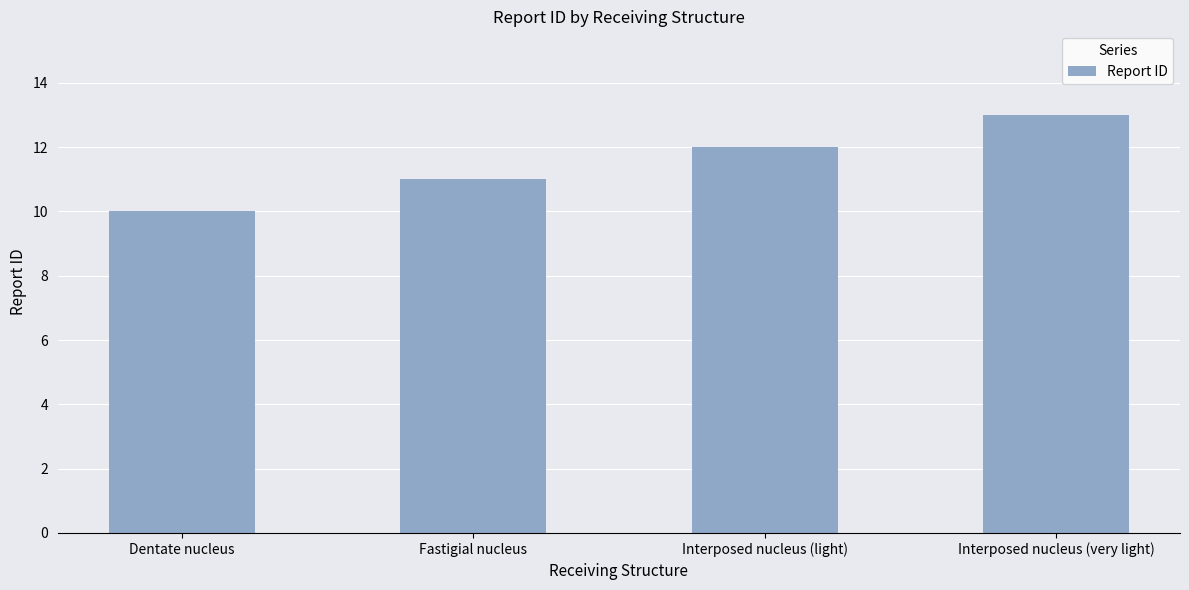

Between Interposed nucleus (light) and Interposed nucleus (very light), which is larger?

Interposed nucleus (very light)